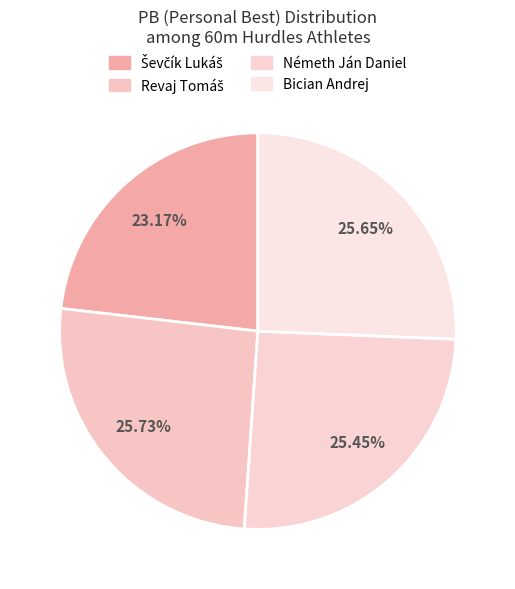

Is it true that Németh Ján Daniel is 15% of the pie?

False